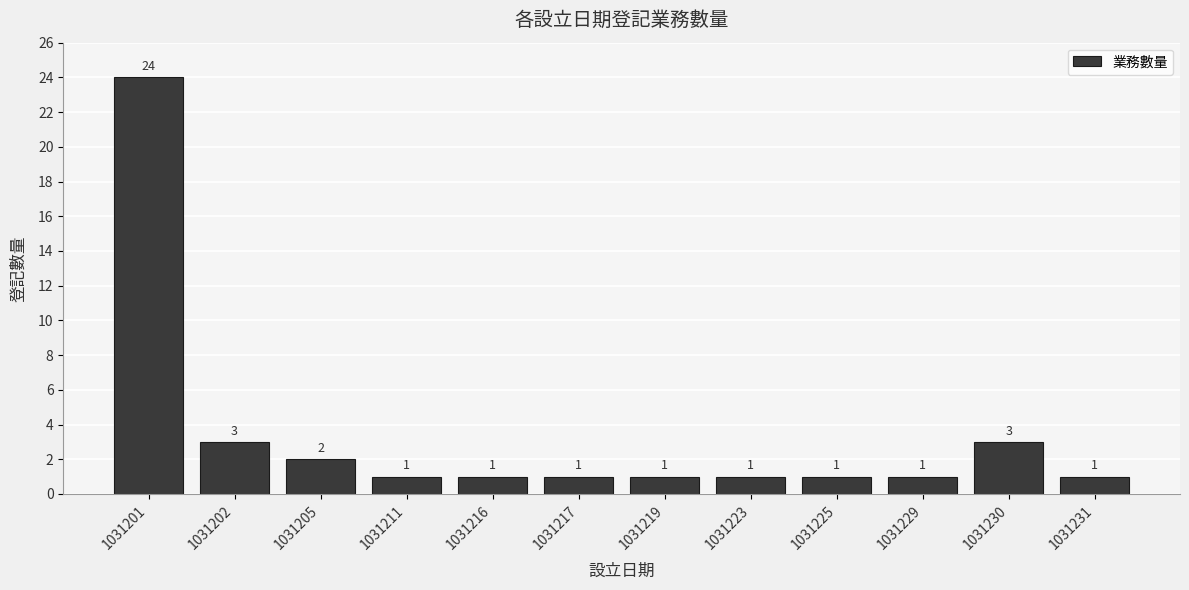

True or false: the data shows 2 at 1031225.

False